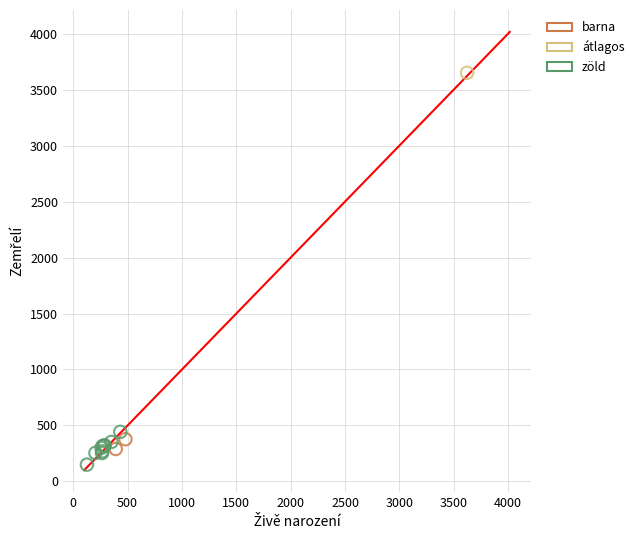

What are all the series names shown in the legend?

barna, átlagos, zöld